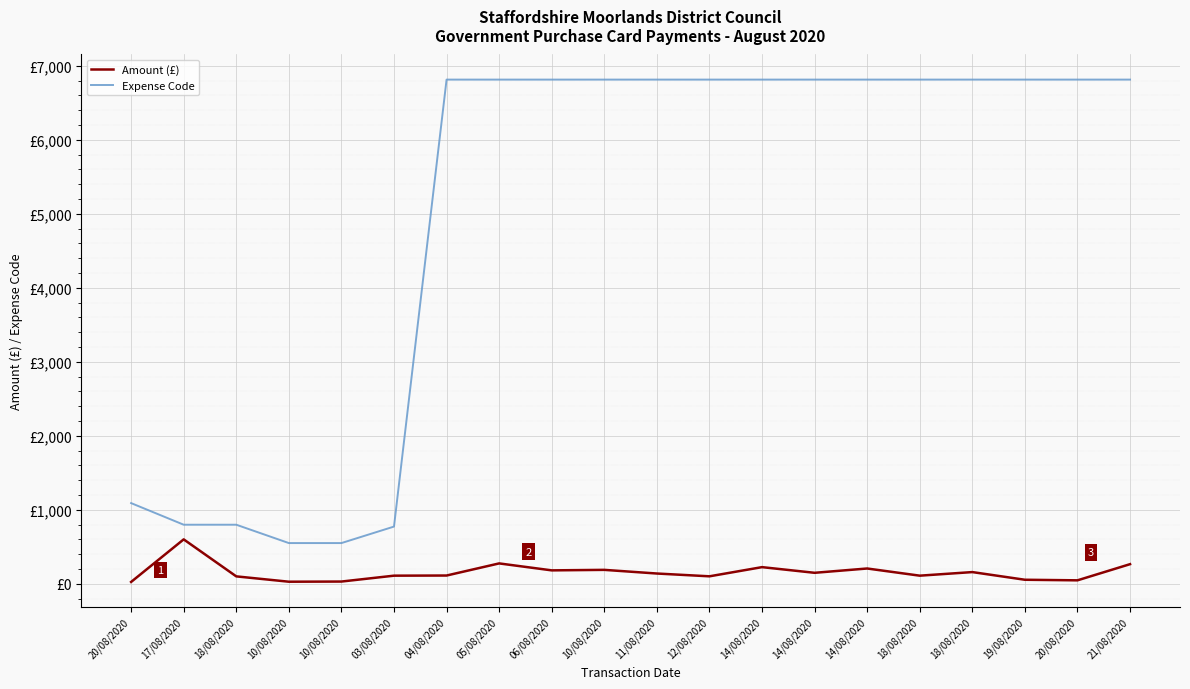

Where is the first local minimum for Amount (£)?

10/08/2020